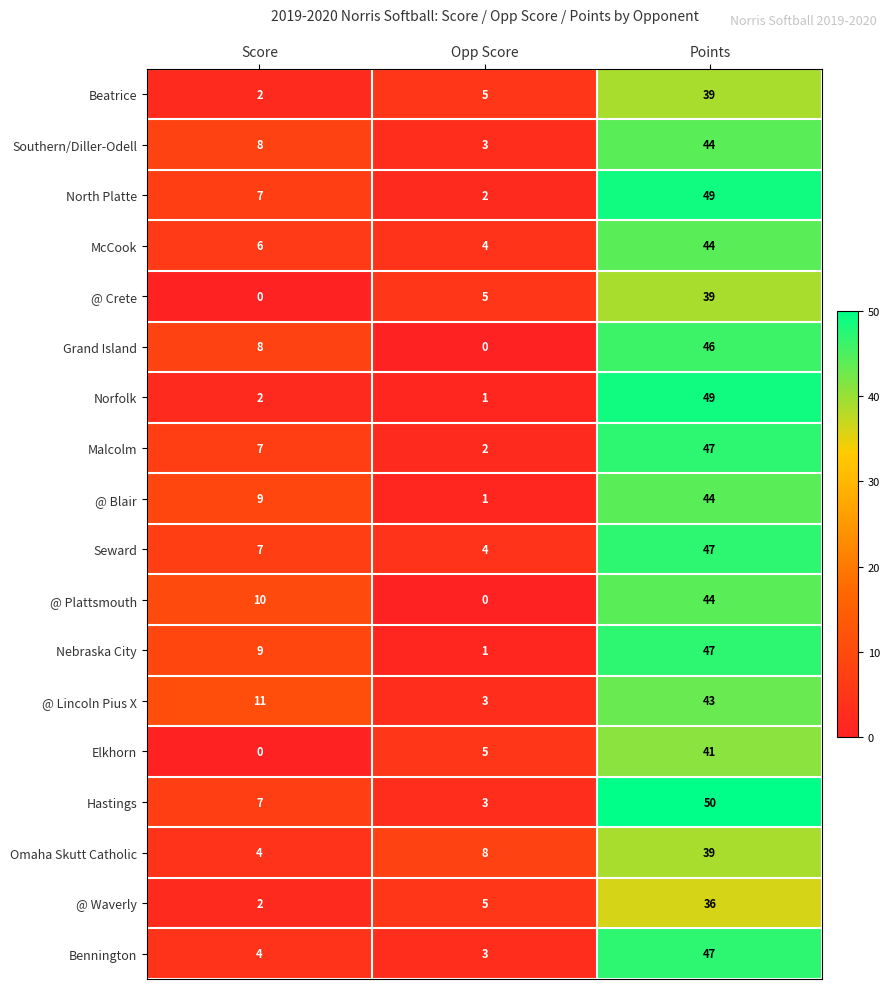

True or false: @ Crete has a value of -21 at Score.

False